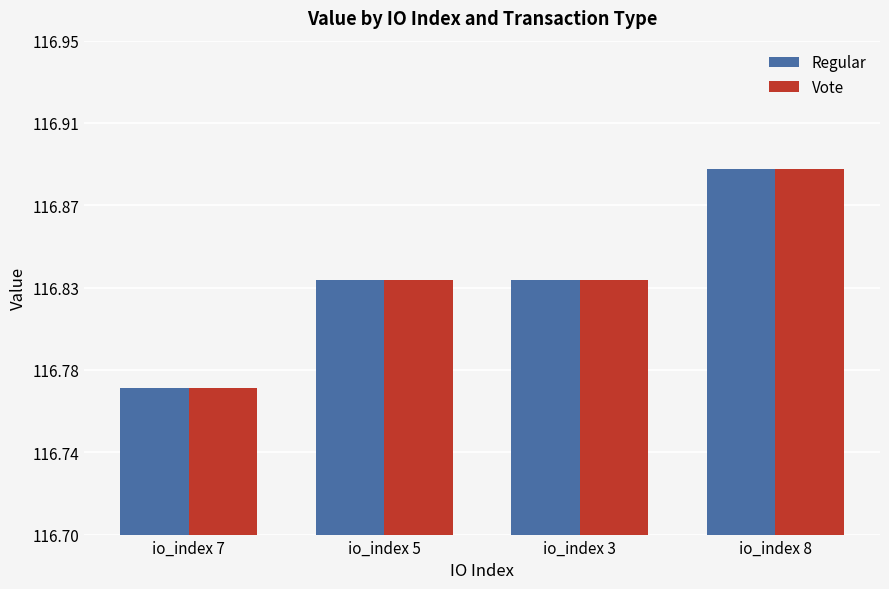

Reading left to right, transcribe all the data shown in this chart.

Regular: io_index 7=116.8	io_index 5=116.8	io_index 3=116.8	io_index 8=116.9
Vote: io_index 7=116.8	io_index 5=116.8	io_index 3=116.8	io_index 8=116.9